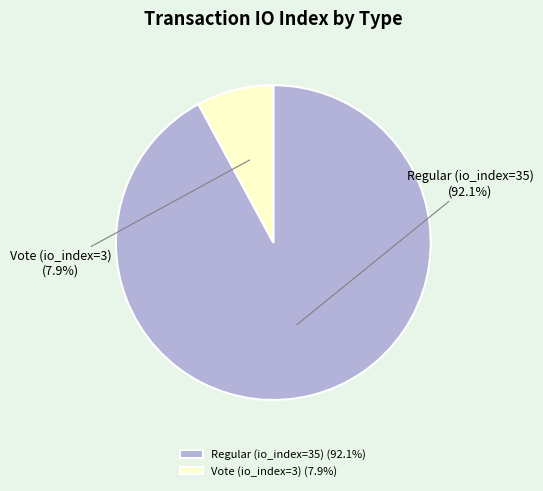

Rank the categories by value from lowest to highest.

Vote (io_index=3), Regular (io_index=35)